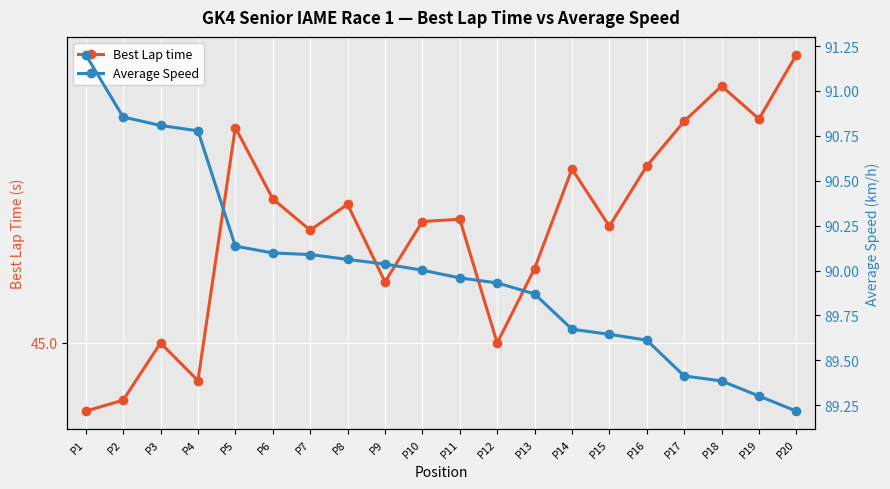

At which category is the sum across all series the highest?

P1